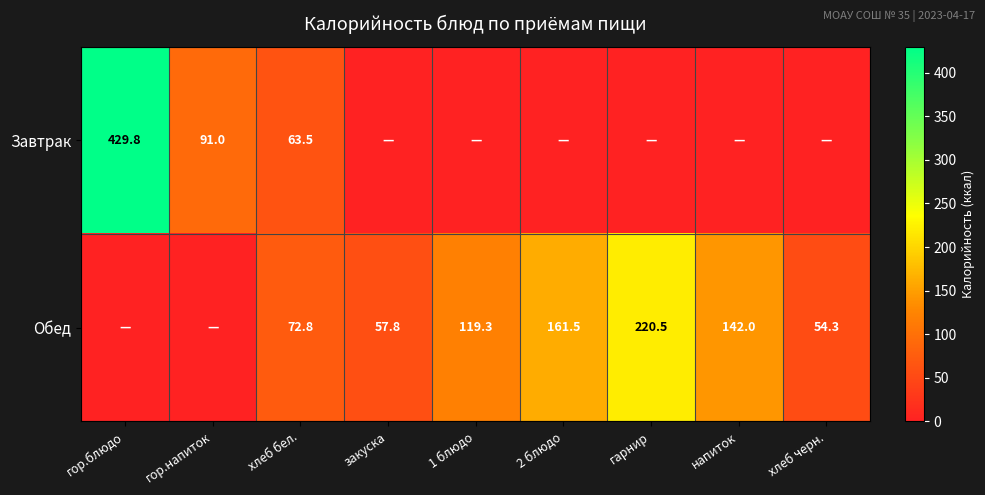

What is the difference between the highest and lowest values at хлеб бел.?

9.3